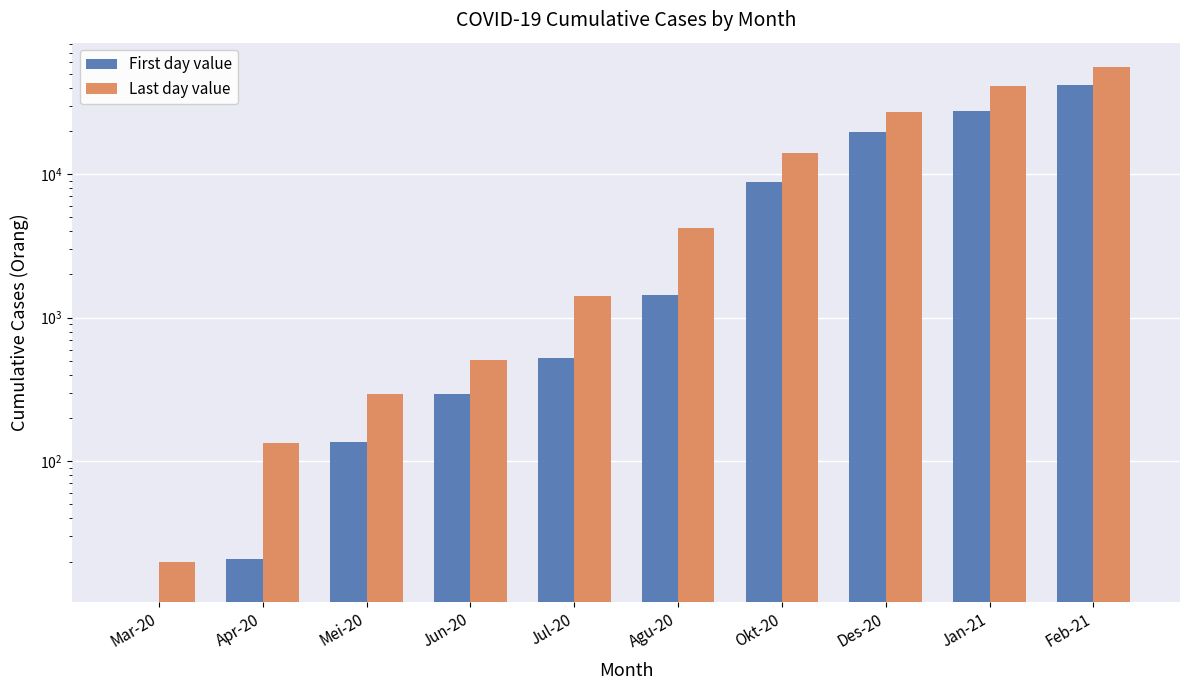

What position from the right is Mei-20?

8